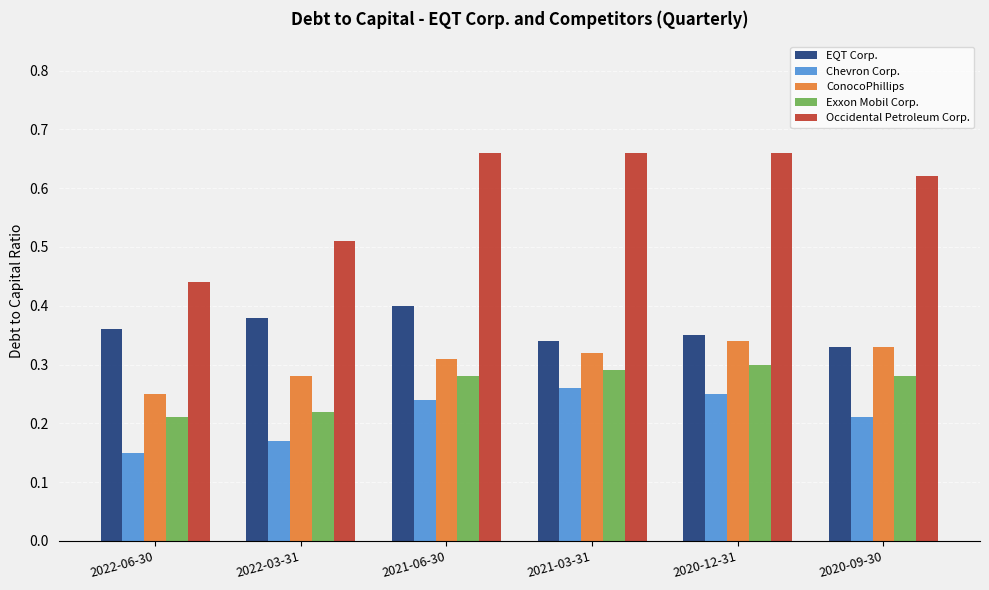

Does the chart contain any negative values?

No